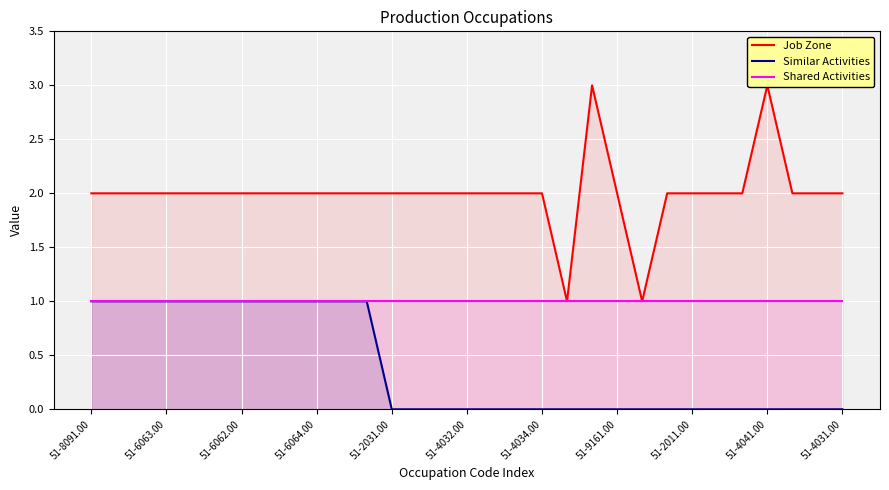

Is it true that Similar Activities equals 0 at 51-4034.00?

True